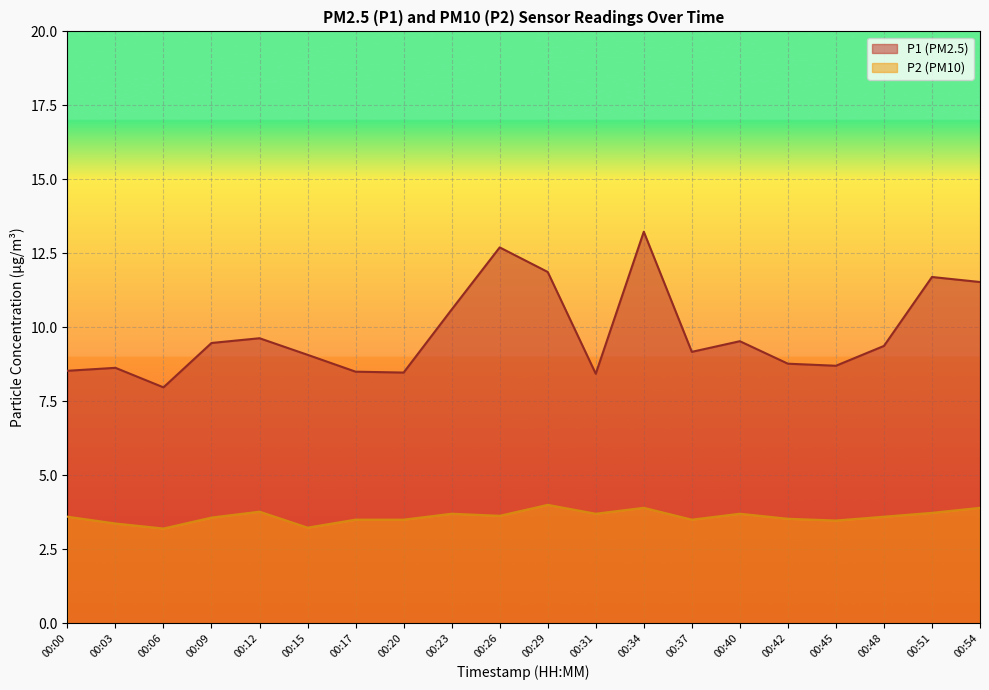

Which series has the largest total across all categories?

P1 (PM2.5)